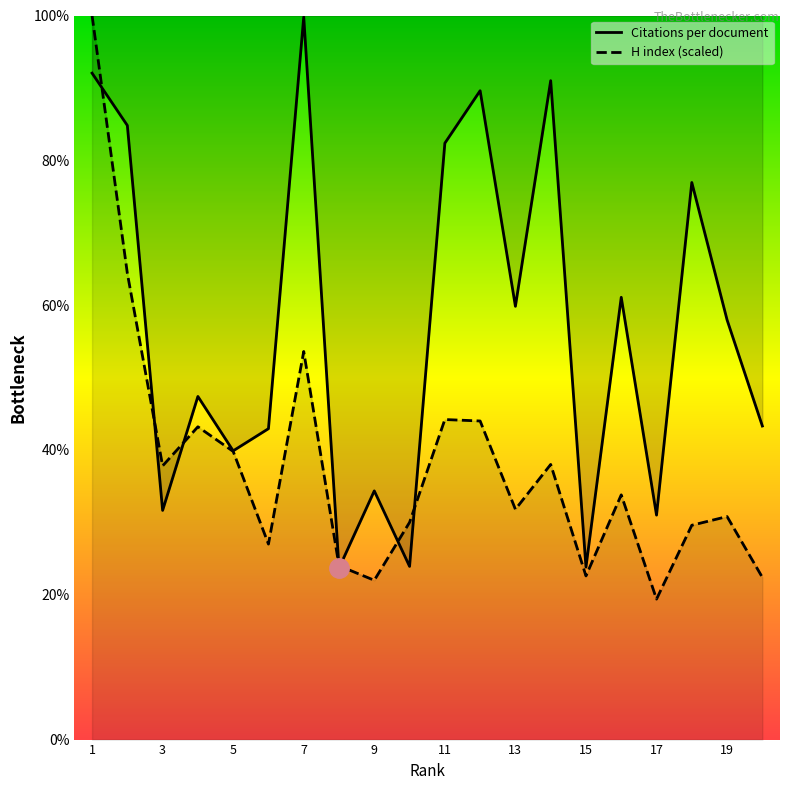

At which category does Citations per document reach its first local peak?

4